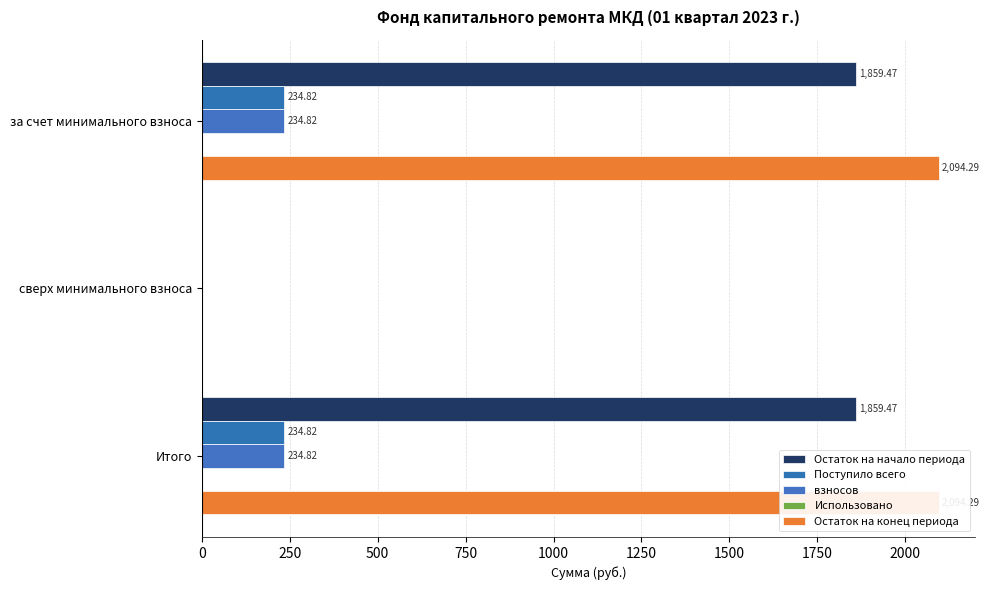

True or false: Поступило всего has a value of 129.5 at за счет минимального взноса.

False